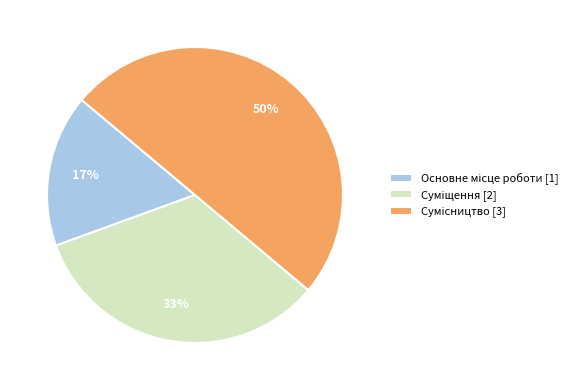

To the nearest percent, what is the difference between the largest and smallest slice percentages?

33%